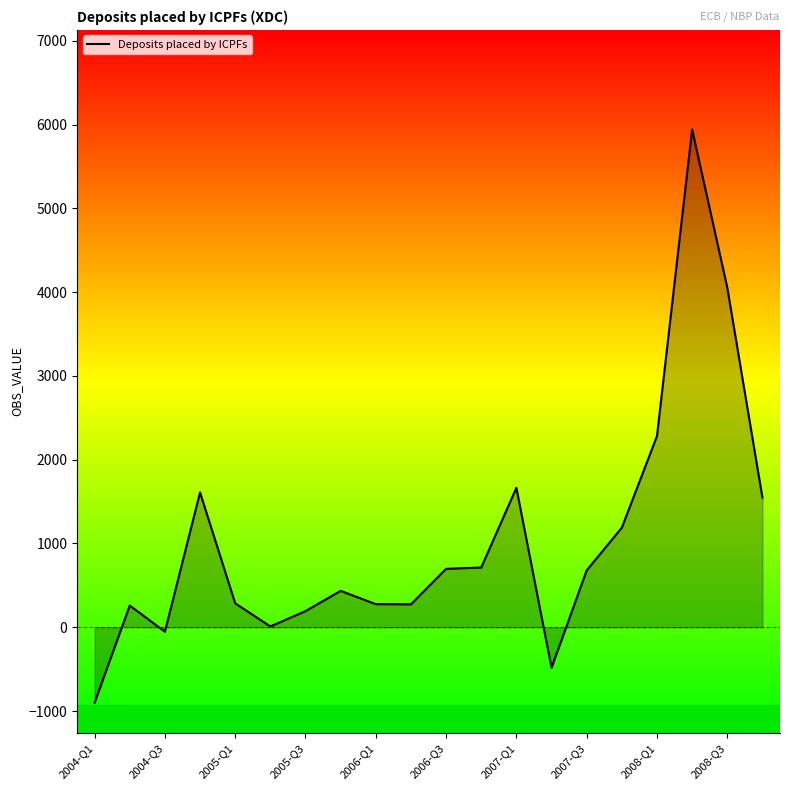

What is the smallest value displayed?

-900.2